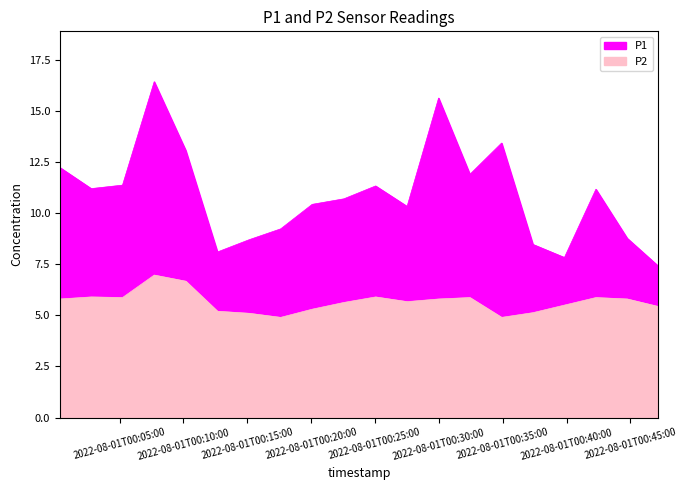

Is the value of P1 at 2022-08-01T00:15:09 greater than the value of P2 at 2022-08-01T00:27:31?

Yes